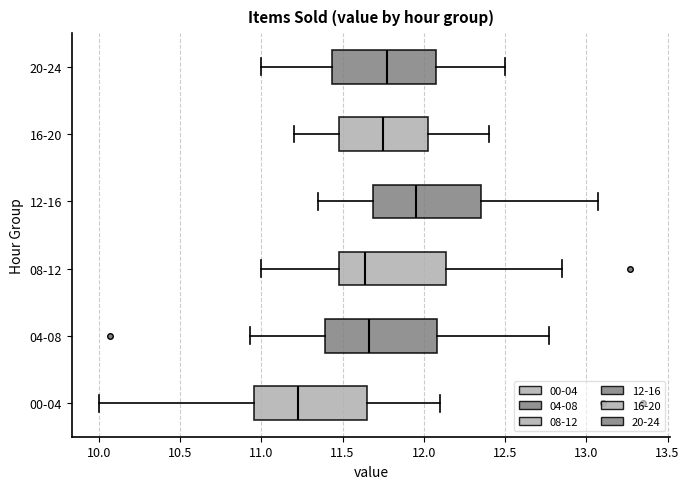

Reading bottom to top, transcribe this box plot: for each box, give where its median line is, the range the box spans, and where its two whiskers end, as read against the x-axis. The values are not printed on the chart, so give them approximately, as read against the axis.

00-04: median 11.25, box 10.95 to 11.65, whiskers 10.00 to 12.10
04-08: median 11.65, box 11.40 to 12.10, whiskers 10.95 to 12.75
08-12: median 11.65, box 11.50 to 12.15, whiskers 11.00 to 12.85
12-16: median 11.95, box 11.70 to 12.35, whiskers 11.35 to 13.05
16-20: median 11.75, box 11.50 to 12.05, whiskers 11.20 to 12.40
20-24: median 11.80, box 11.45 to 12.10, whiskers 11.00 to 12.50